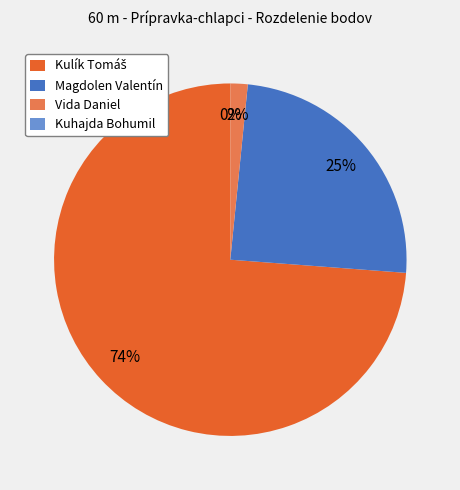

The Kulík Tomáš slice represents 74% of the pie. True or false?

True